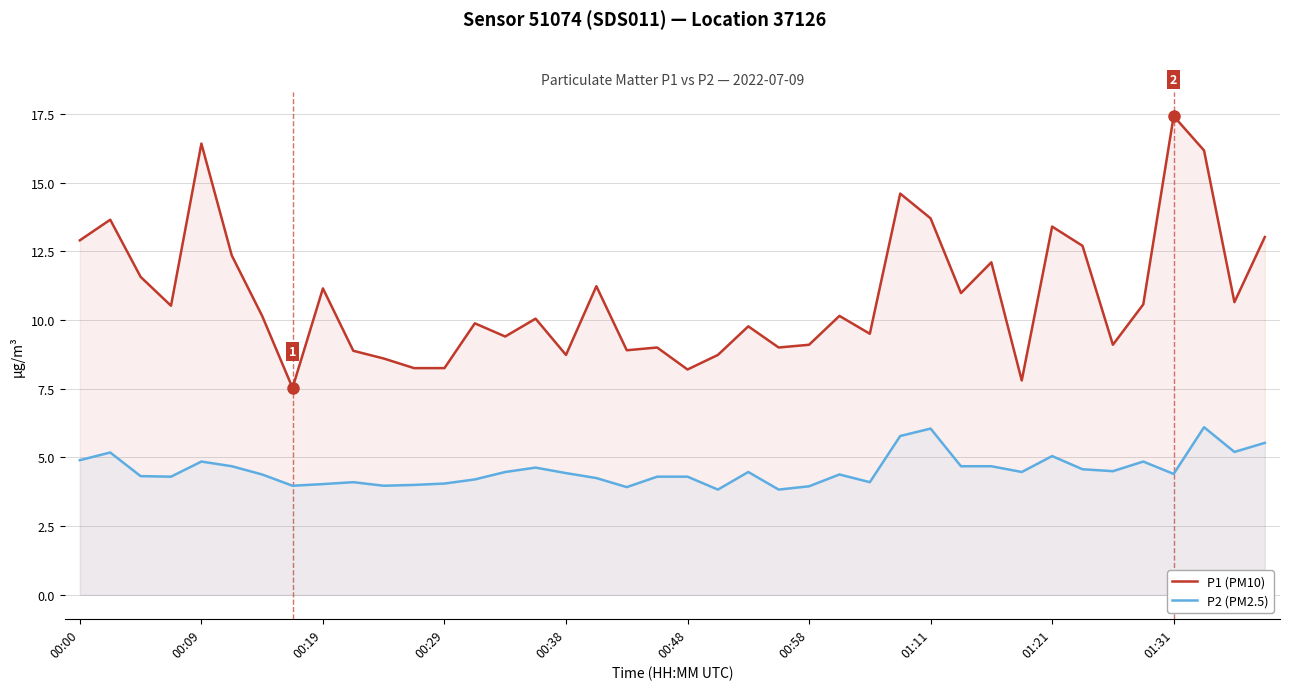

What is the spread (max minus min) of values at 31?

3.3